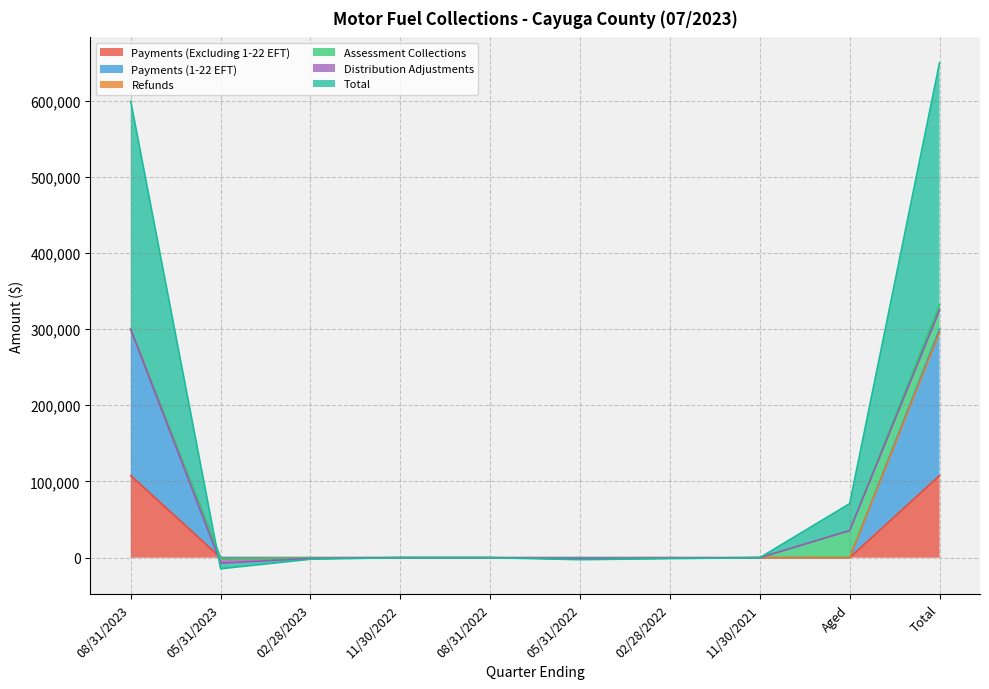

Where do Total and Payments (Excluding 1-22 EFT) first cross each other?

08/31/2023 and 05/31/2023